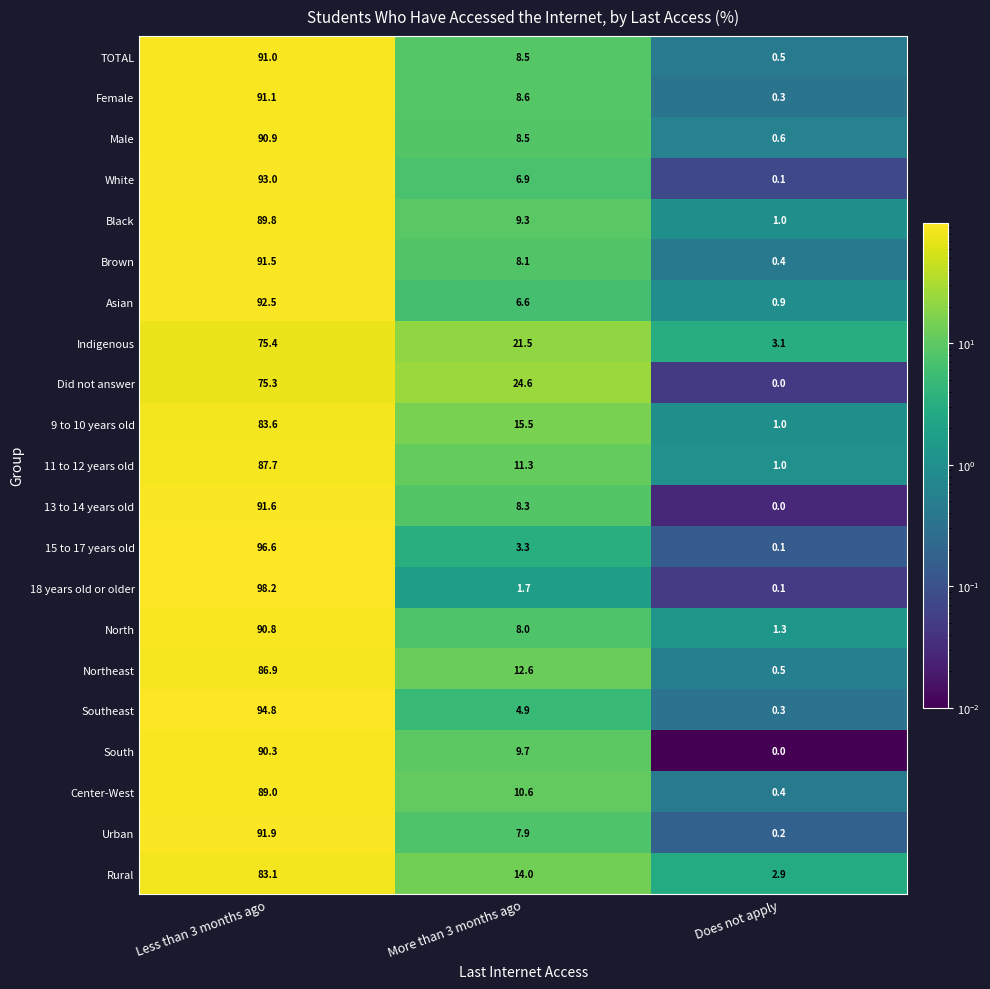

What is the spread (max minus min) of values at Does not apply?

3.1